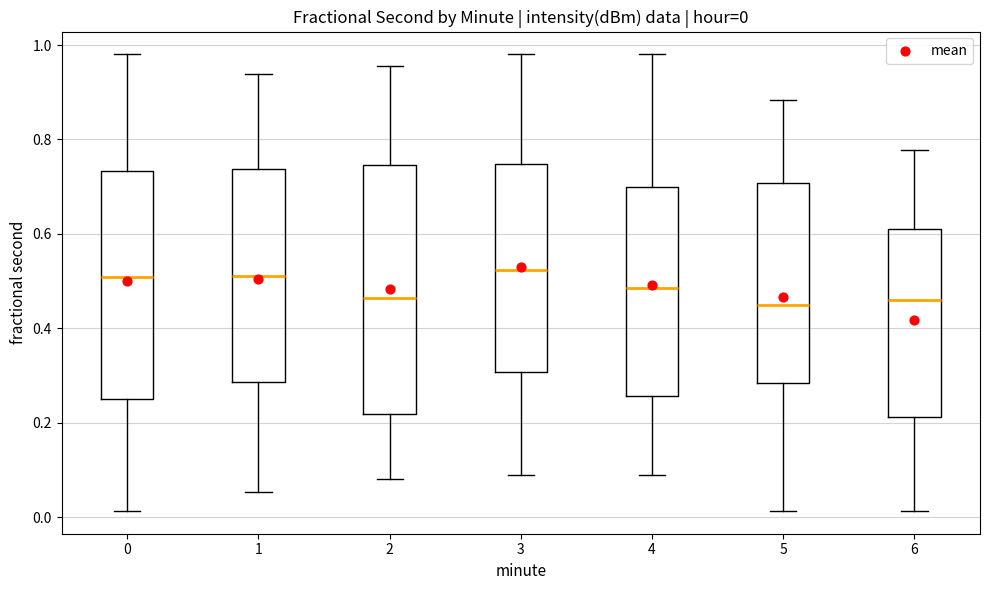

Which box is the tallest, from its lower edge to its upper edge?

2